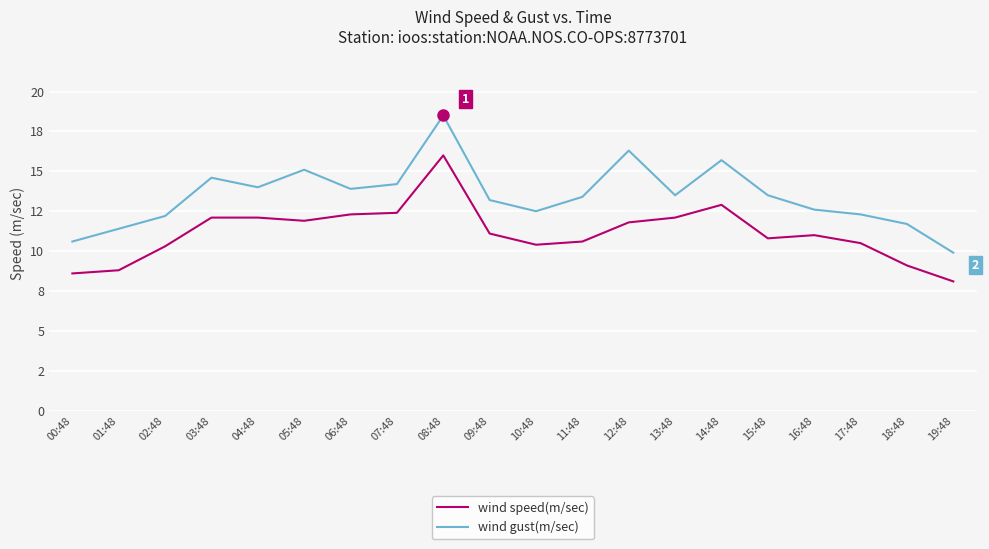

Rank the series by their maximum value, from lowest to highest.

wind speed(m/sec), wind gust(m/sec)